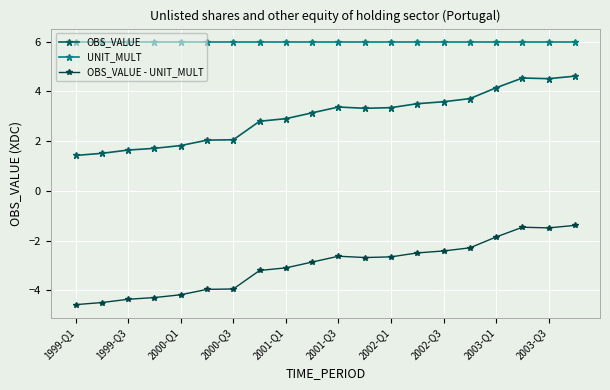

True or false: OBS_VALUE - UNIT_MULT and OBS_VALUE intersect in this chart.

False